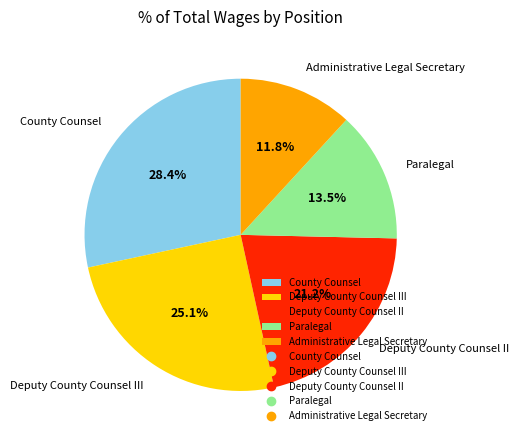

What percentage is NOT represented by Deputy County Counsel III?

74.9%